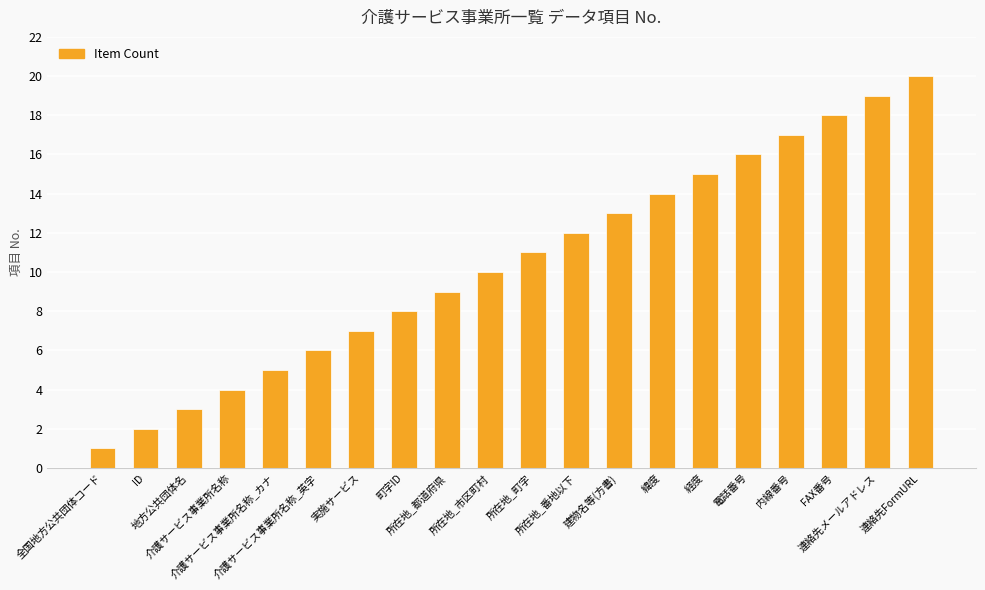

List the labels in order of value, largest first.

連絡先FormURL, 連絡先メールアドレス, FAX番号, 内線番号, 電話番号, 経度, 緯度, 建物名等(方書), 所在地_番地以下, 所在地_町字, 所在地_市区町村, 所在地_都道府県, 町字ID, 実施サービス, 介護サービス事業所名称_英字, 介護サービス事業所名称_カナ, 介護サービス事業所名称, 地方公共団体名, ID, 全国地方公共団体コード